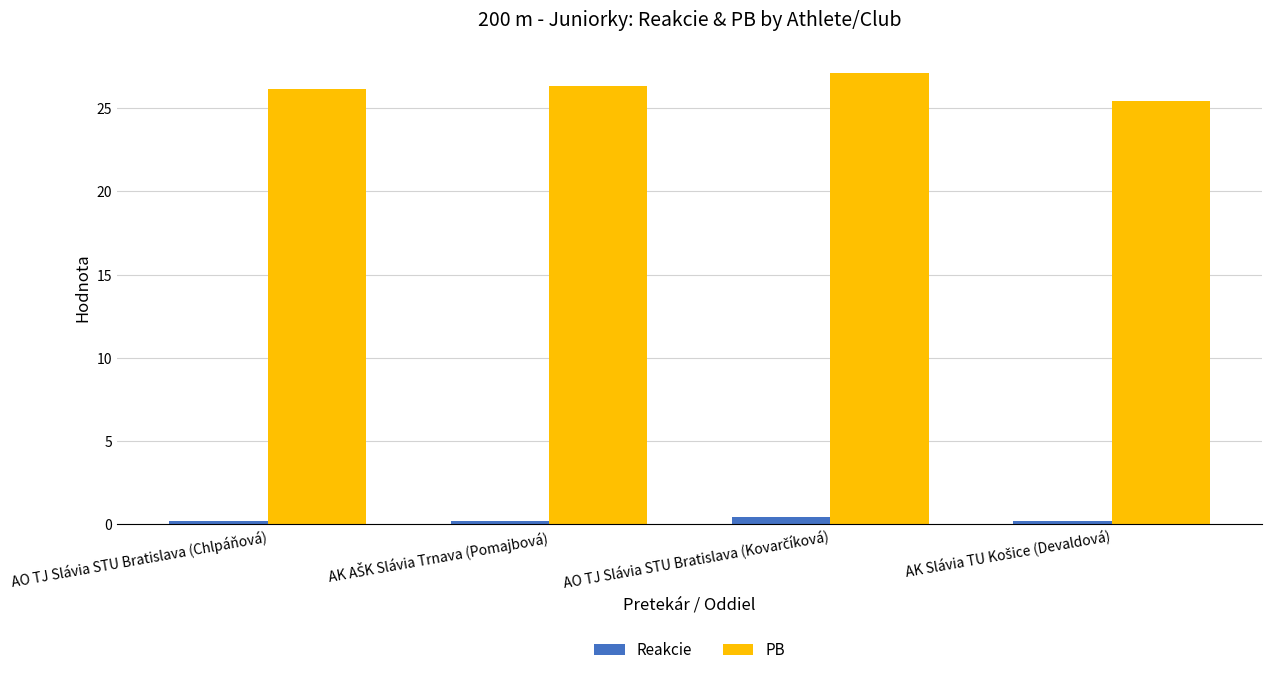

The value of PB at AO TJ Slávia STU Bratislava (Chlpáňová) is 26.1. True or false?

True